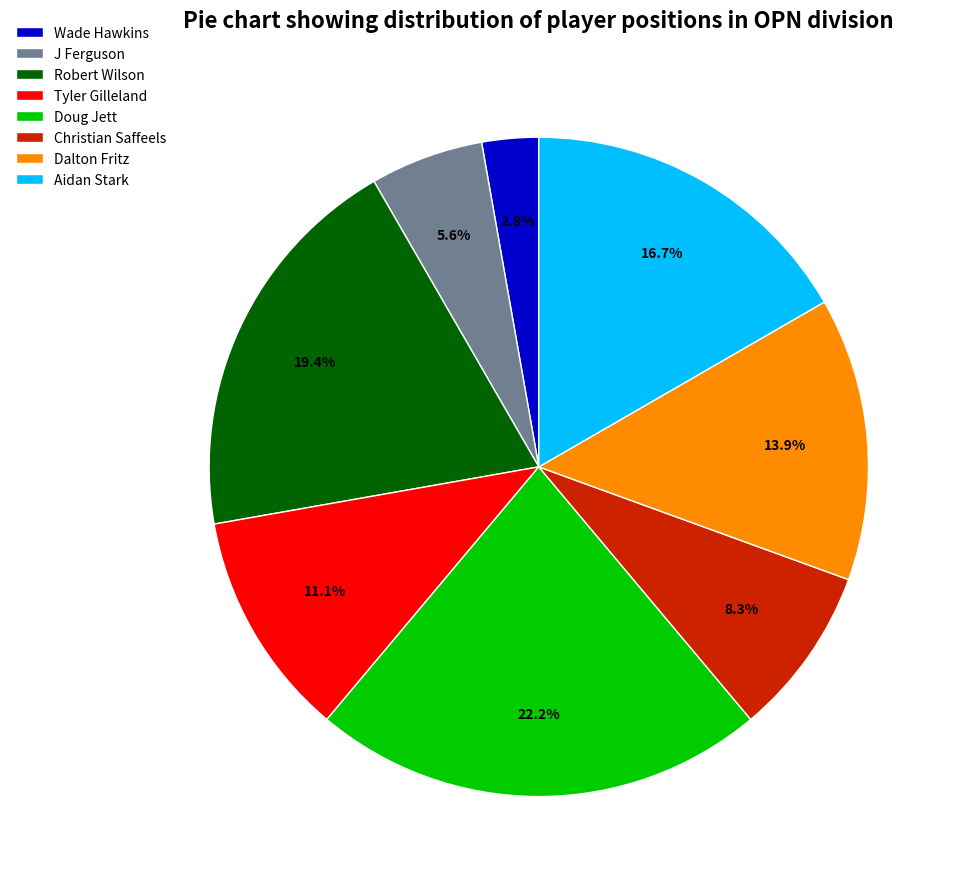

The Christian Saffeels slice represents 8% of the pie. True or false?

True